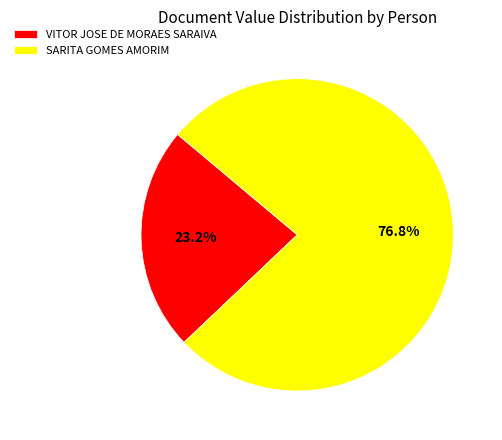

Which category has the smallest portion of the pie?

VITOR JOSE DE MORAES SARAIVA